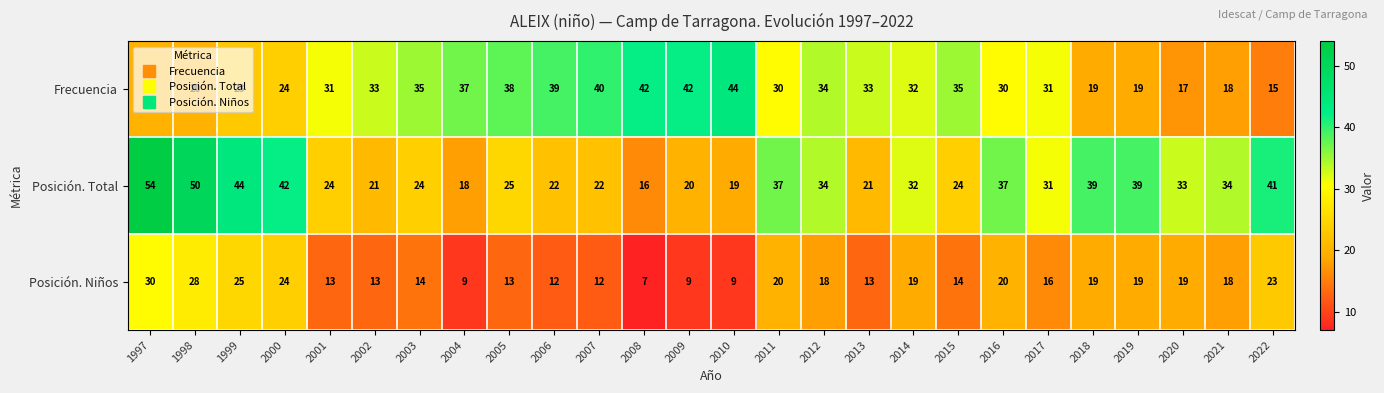

What is the difference between the Frecuencia values at 2007 and 2018?

21